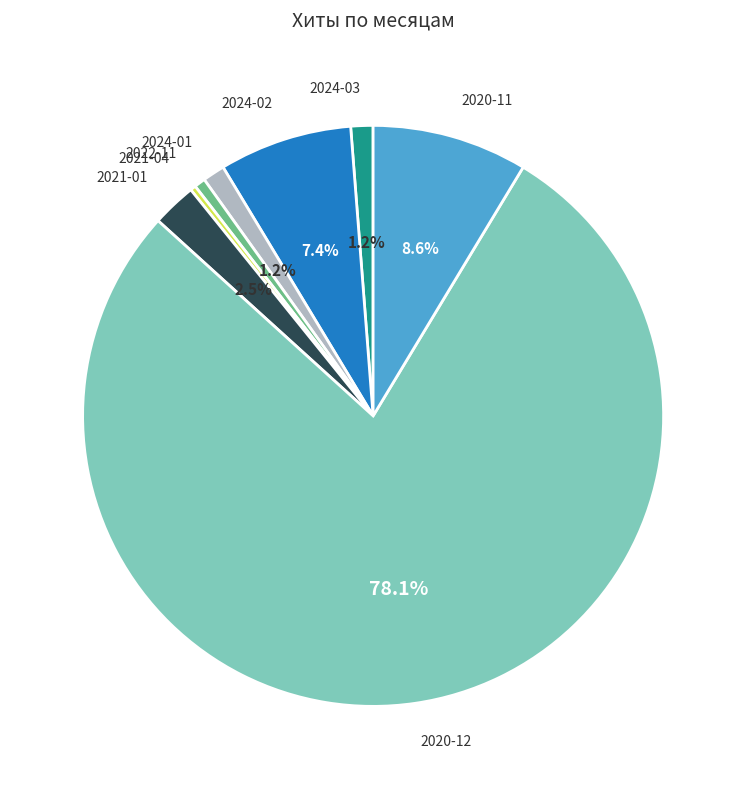

Is there a majority slice in this chart?

Yes